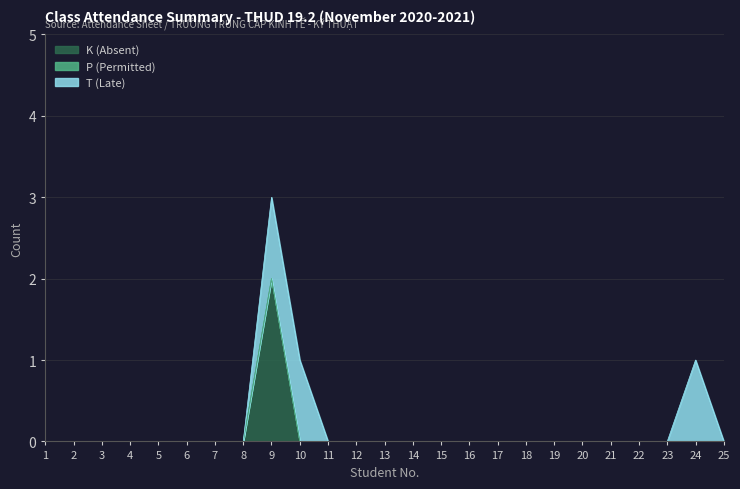

True or false: K (Absent) has more than 2 interior local peaks.

False